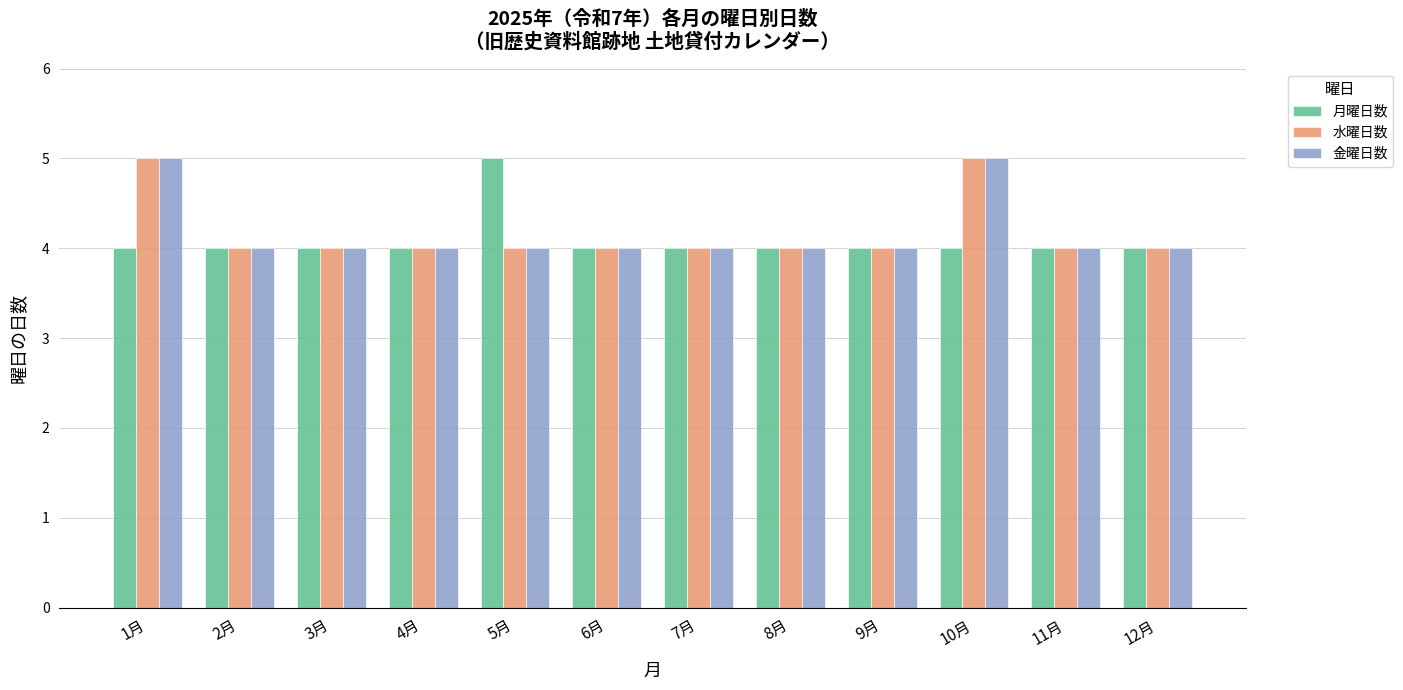

How many bars are there in each group?

3